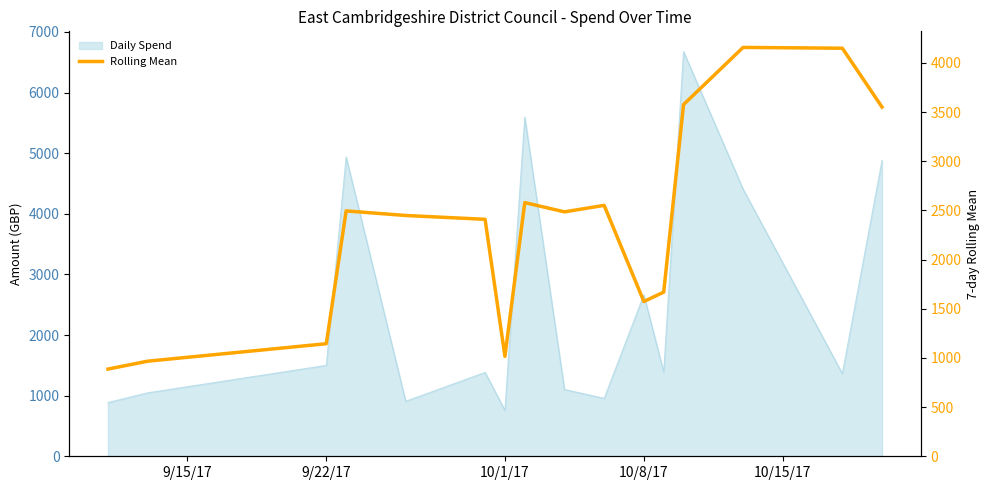

How many interior local valleys (lower than both neighbors) does the data have?

3